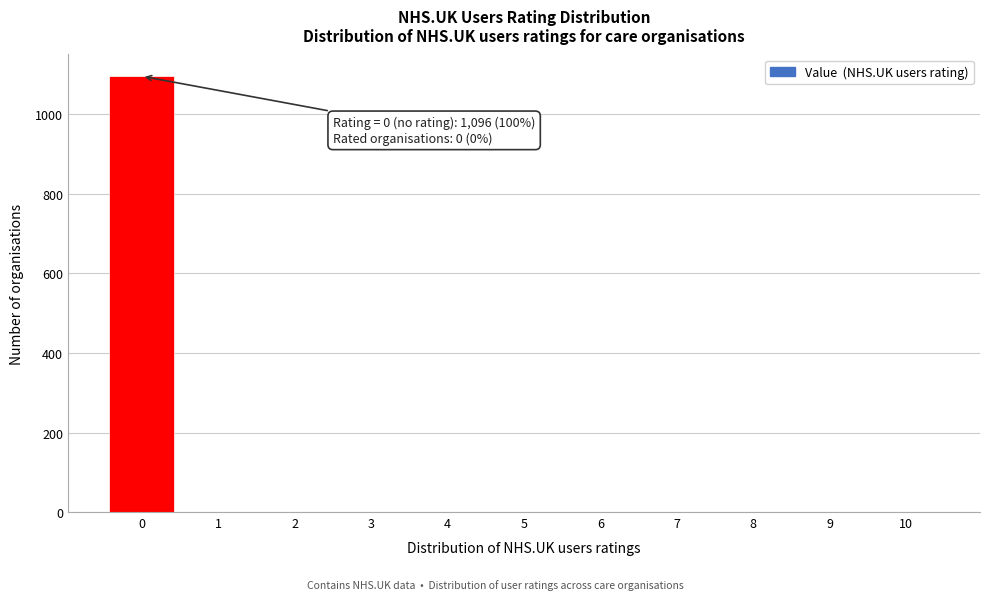

Which range on the x-axis has the tallest bar?

-0.5 to 0.5